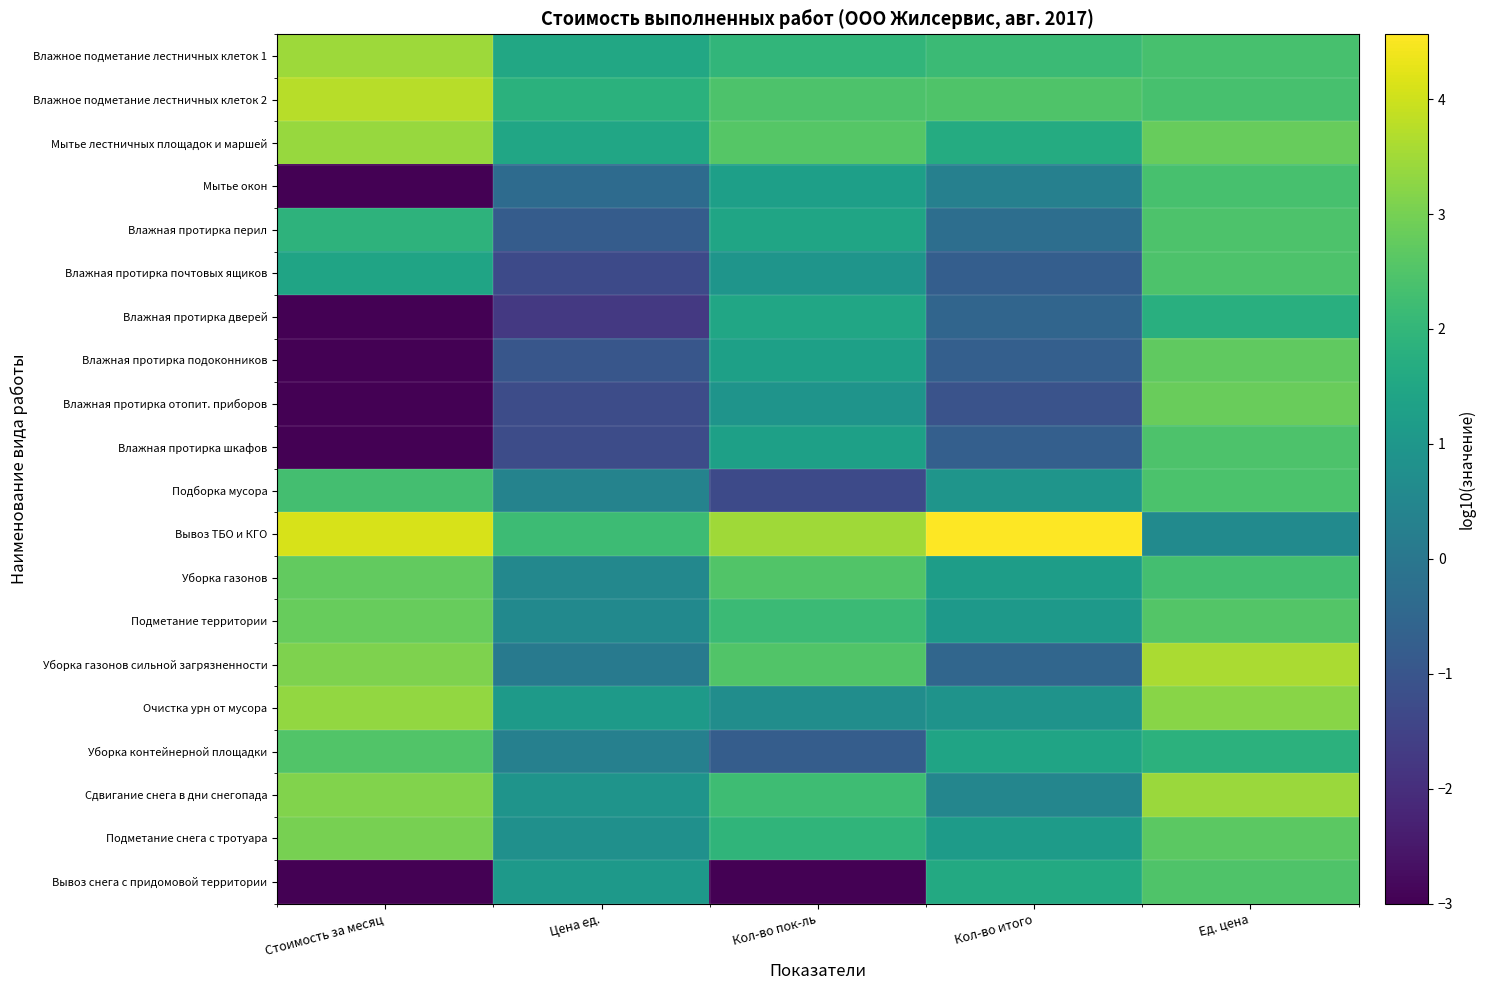

Which has a higher value, Кол-во итого or Кол-во пок-ль?

Кол-во итого